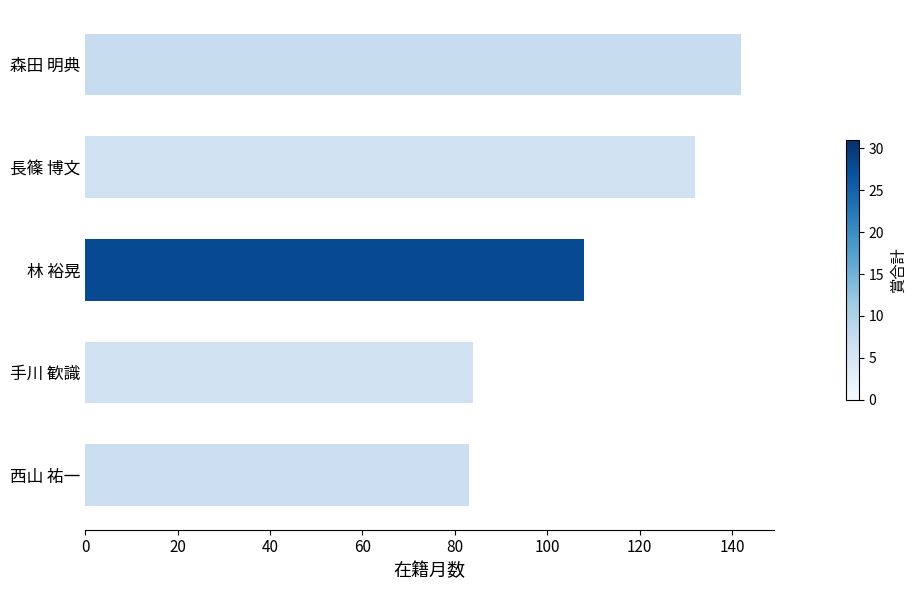

Which category has the highest value across all series?

森田 明典